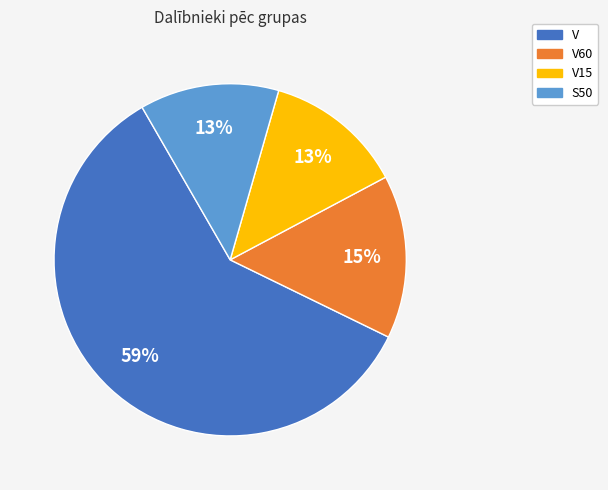

Between V60 and V, which is larger?

V